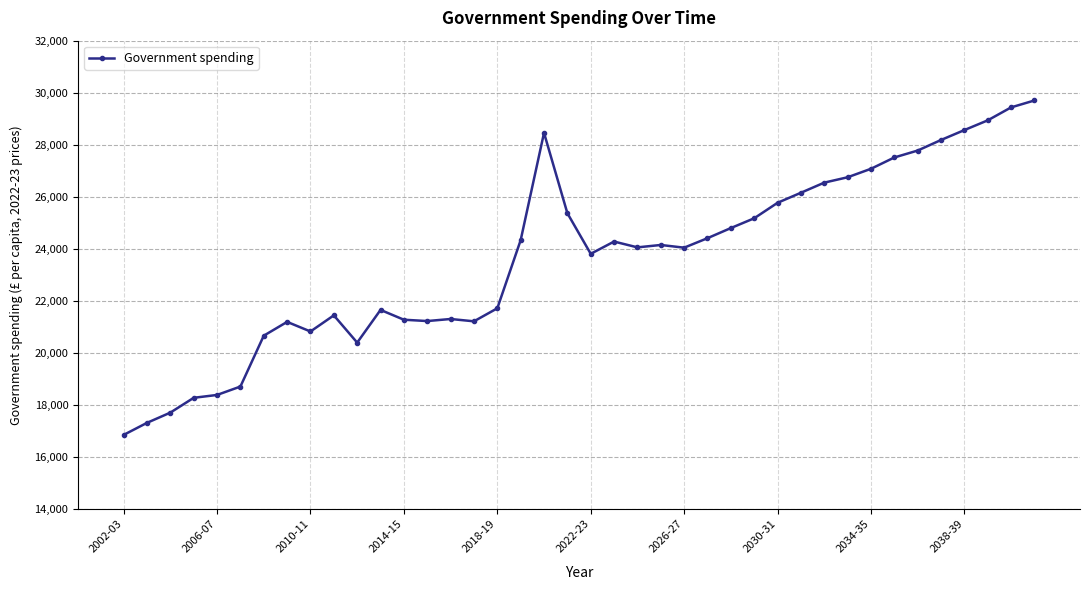

What is the maximum value shown in the chart?

29702